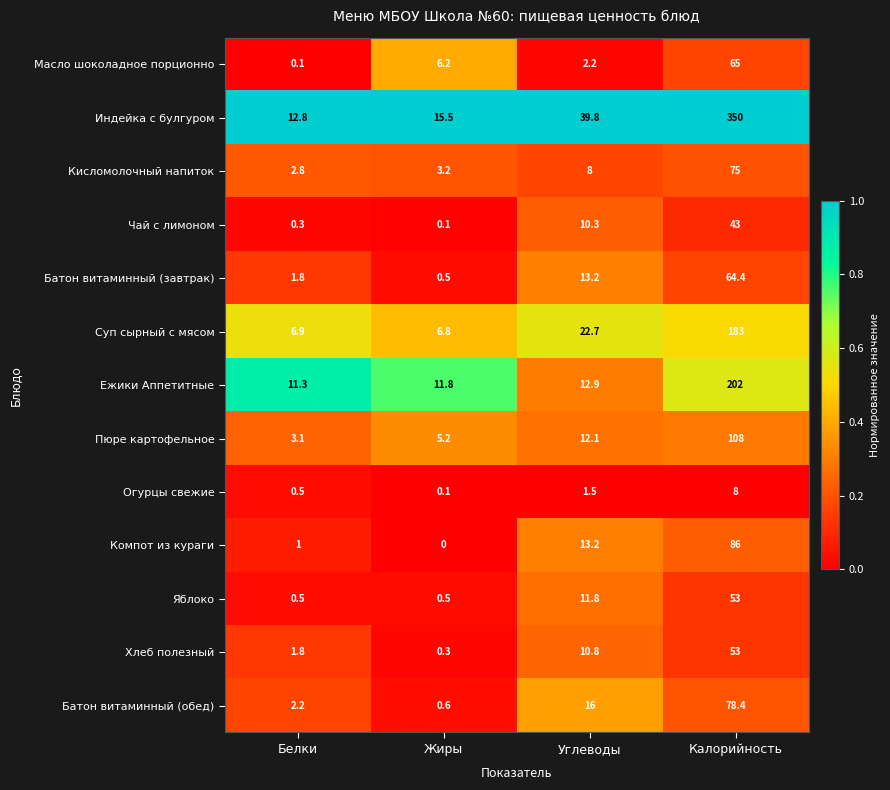

Which series has the largest range (max minus min)?

Индейка с булгуром